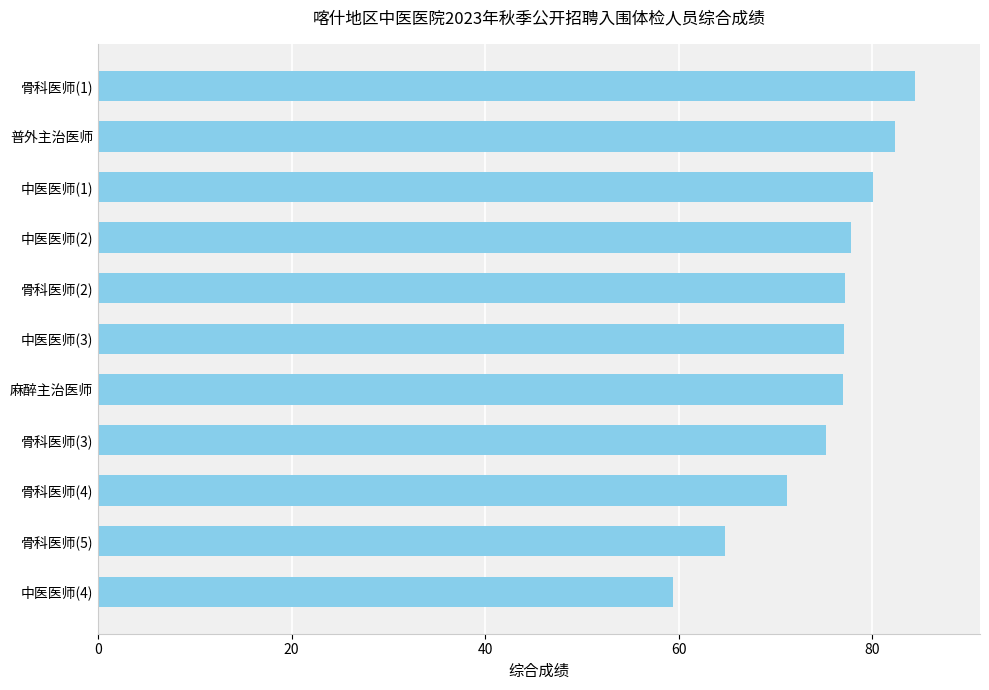

What is the sum of all values?

826.6